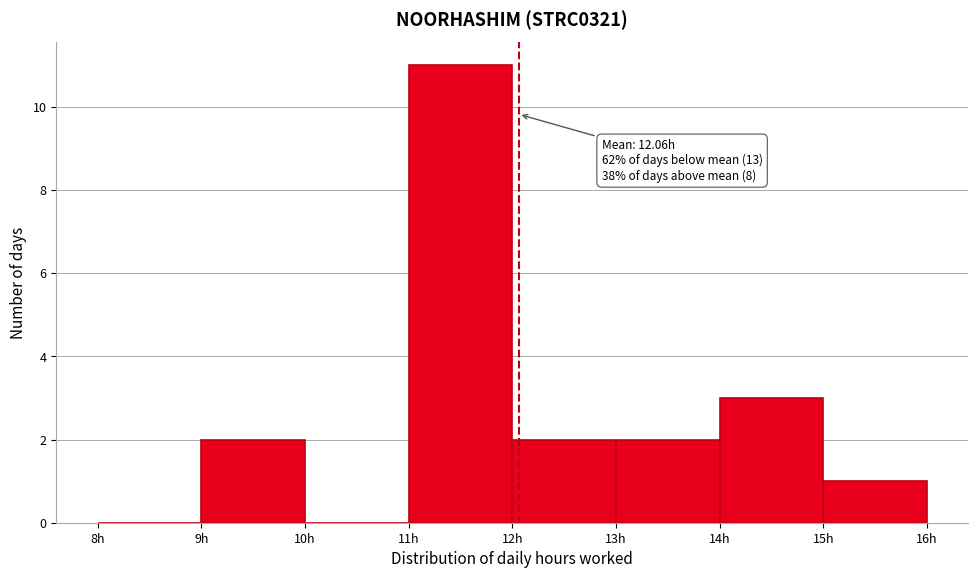

Over which range of the x-axis is the bar tallest?

11 to 12